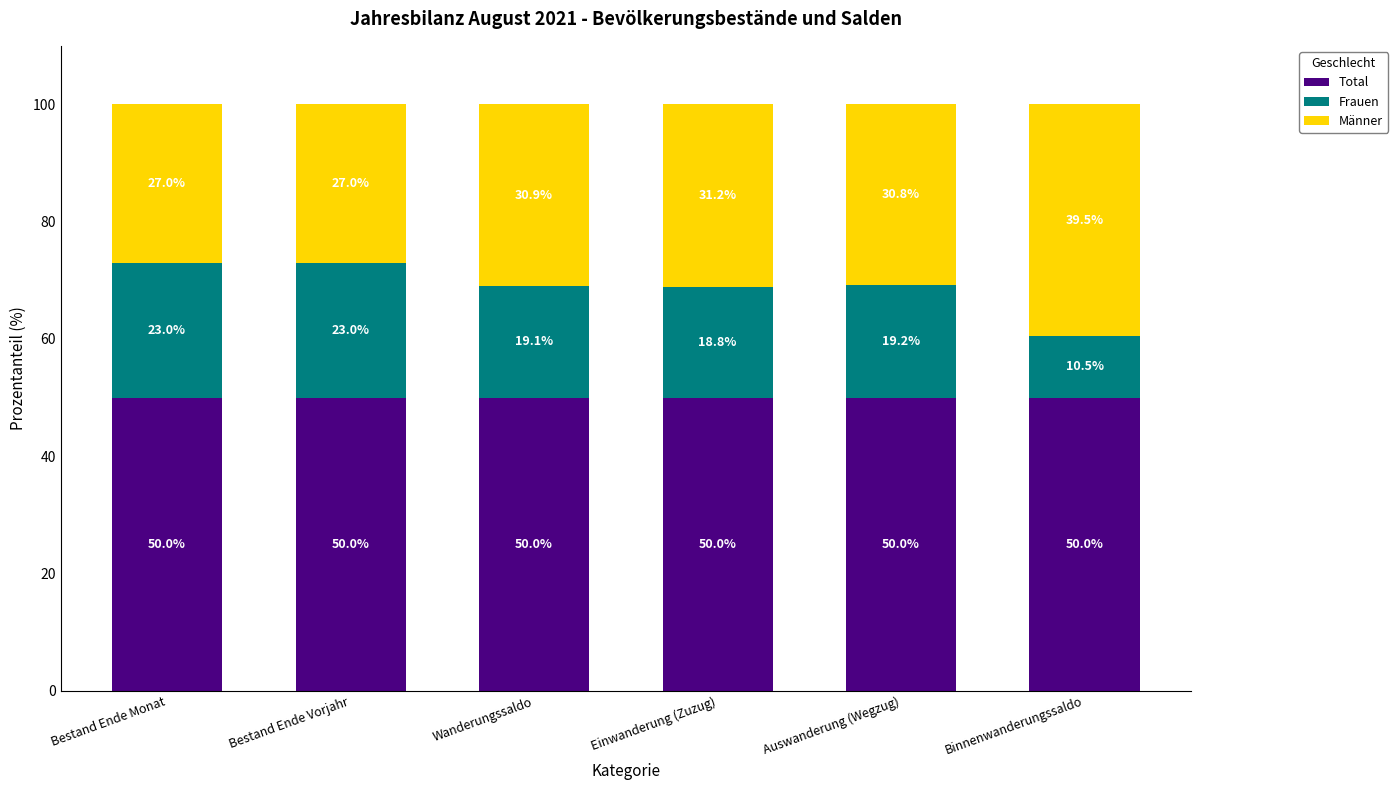

What is the total value across all series at Wanderungssaldo?

100.0